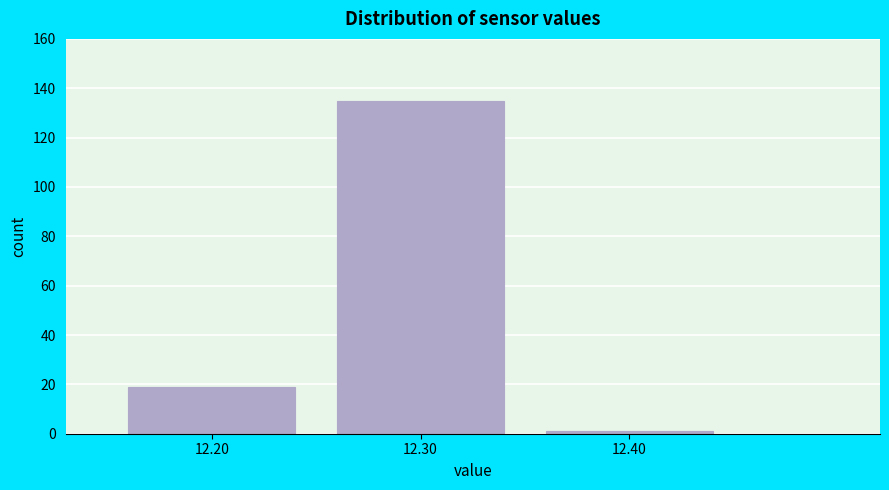

Reading left to right, list every bar in this chart as the range it spans on the x-axis followed by its height. The values are not printed on the chart, so give them approximately, as read against the axis.

12.15 to 12.25: 20
12.25 to 12.35: 136
12.35 to 12.45: under 2